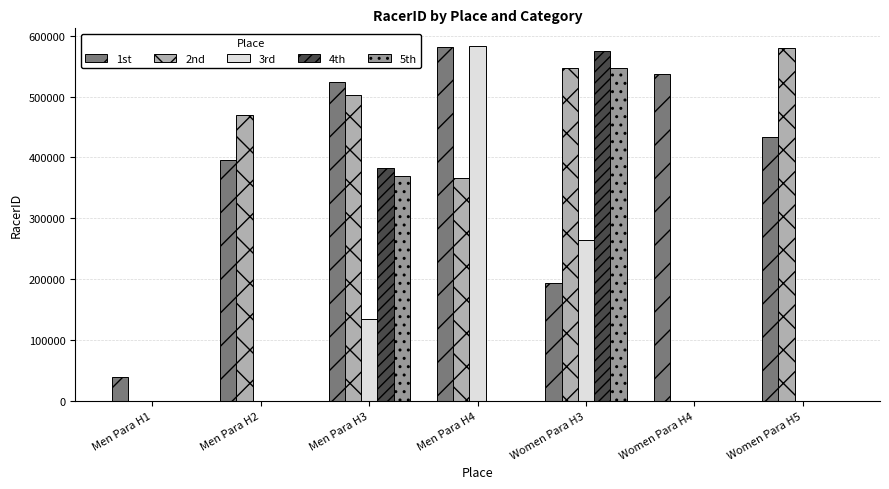

At which category is the sum across all series the highest?

Women Para H3